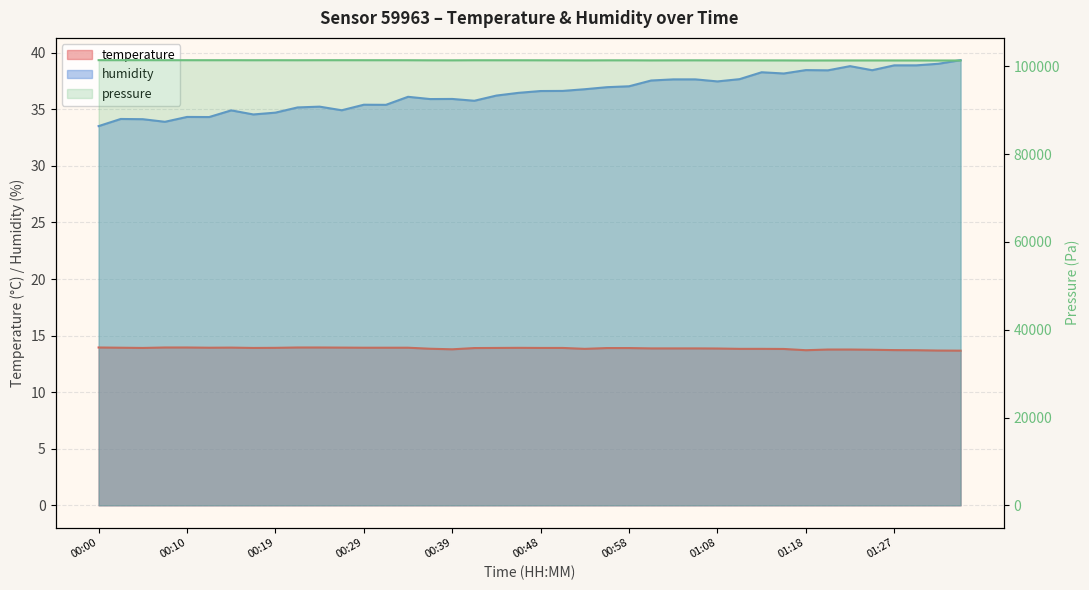

Between 00:10 and 01:18, which series saw the biggest shift?

humidity